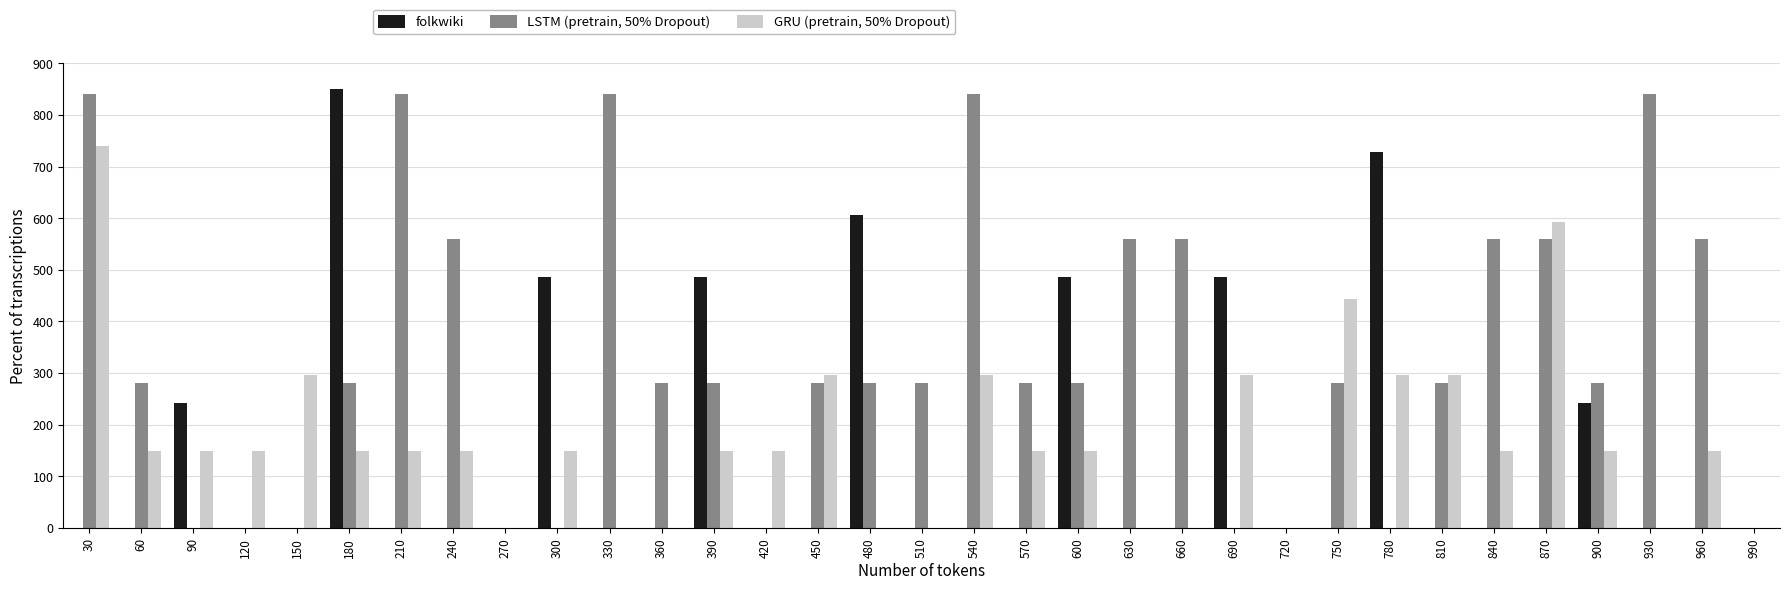

What is the sum of the LSTM (pretrain, 50% Dropout) values at 180 and 930?

1120.0